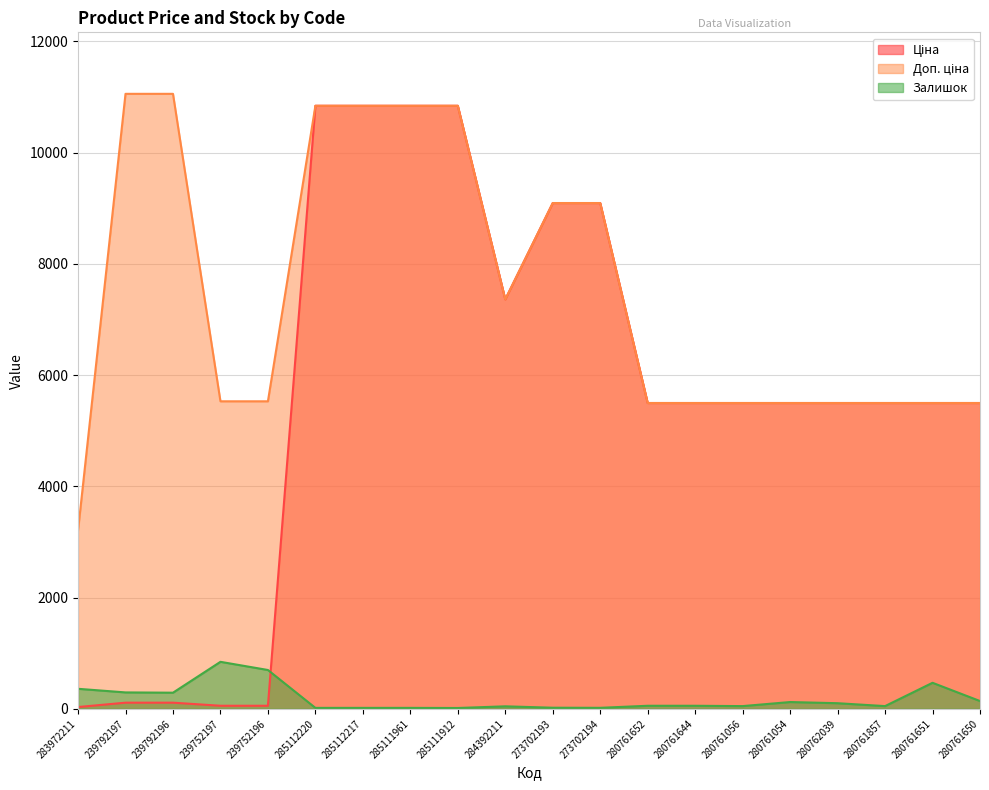

What is the difference between the second highest and minimum values in the Ціна series?

10808.0